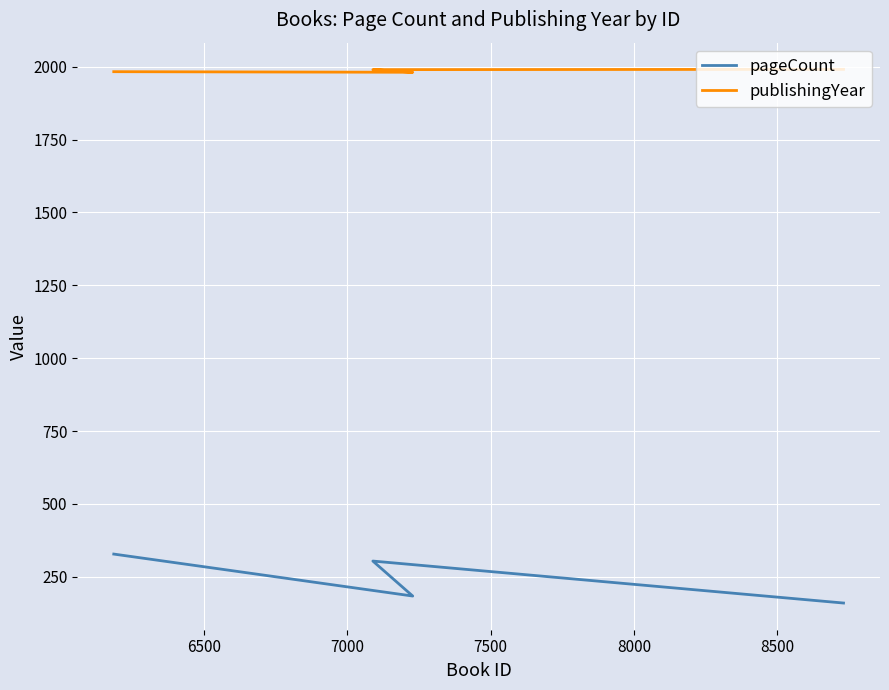

What are all the series names shown in the legend?

pageCount, publishingYear